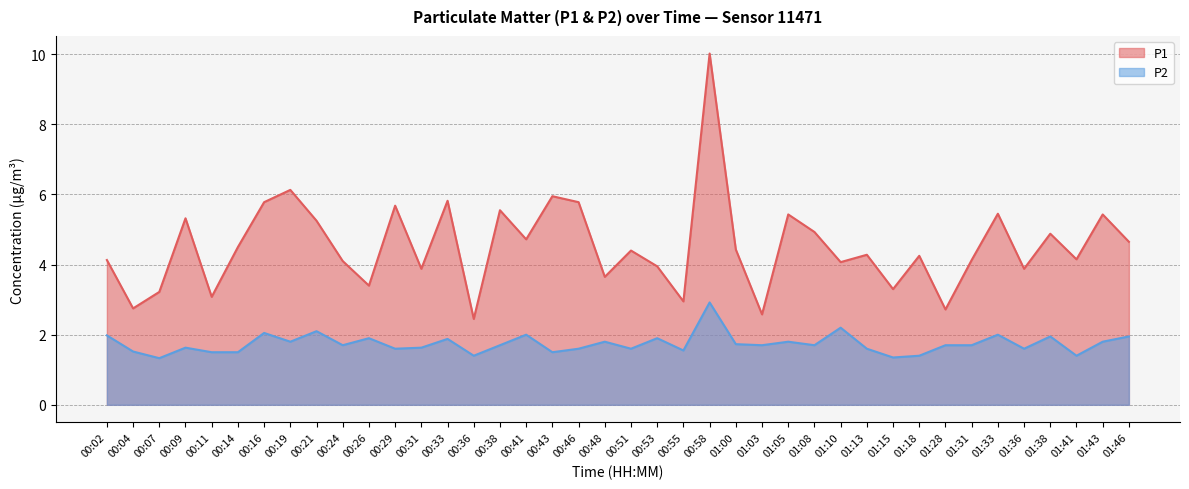

What are all the series names shown in the legend?

P1, P2